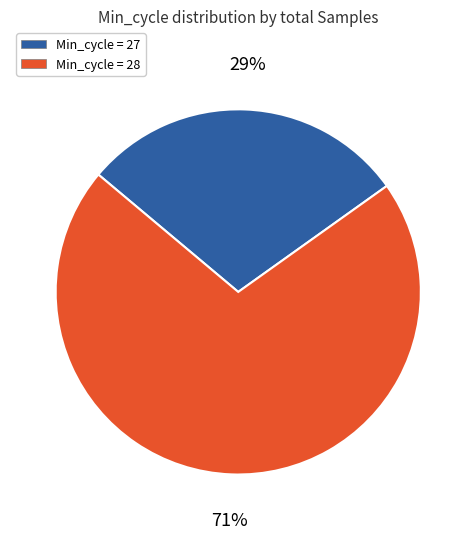

Is there a majority slice in this chart?

Yes